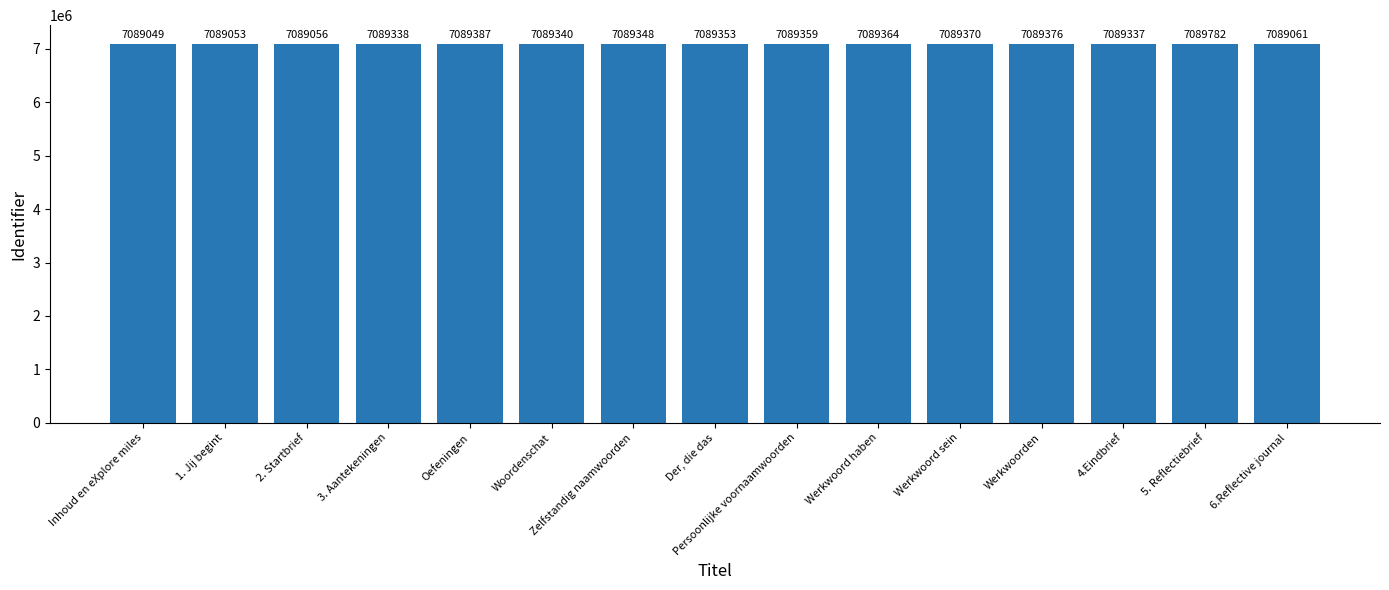

What is the sum of all values?

106339573